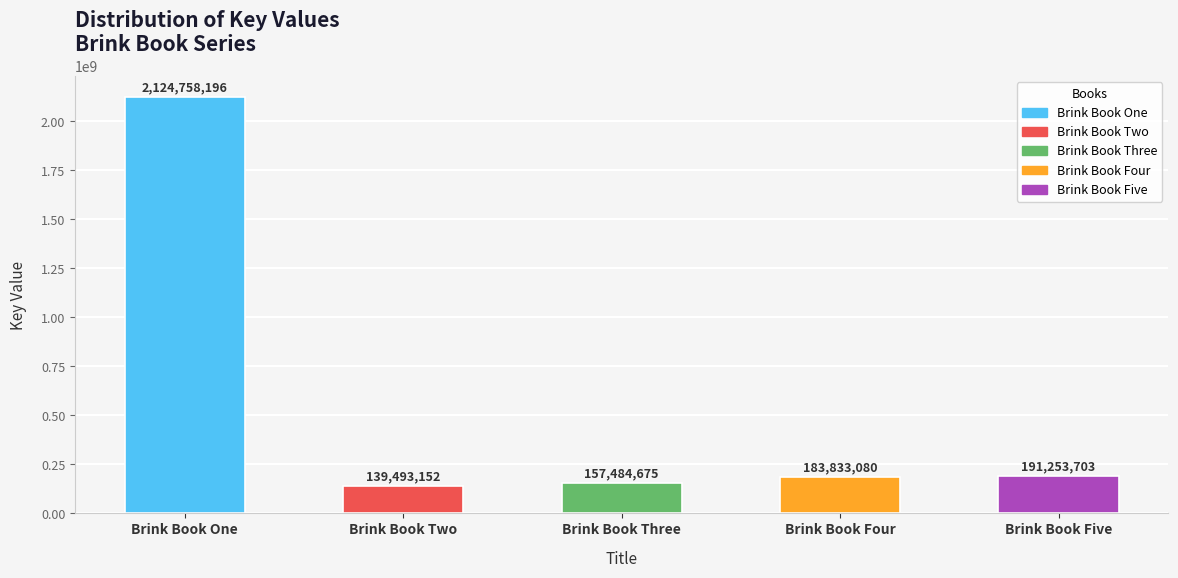

What position from the right is Brink Book Five?

1